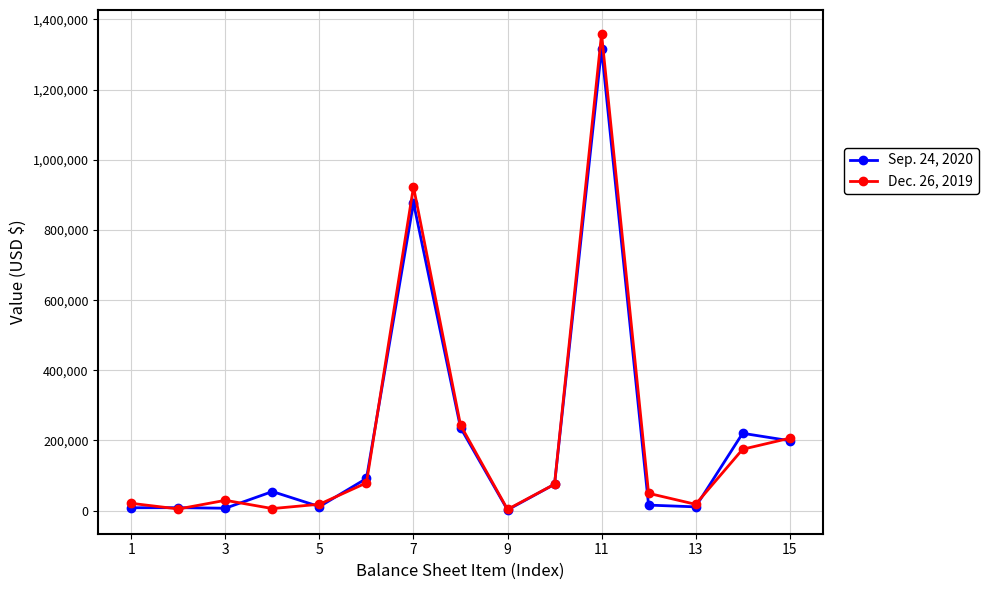

Does the chart have visible grid lines?

Yes